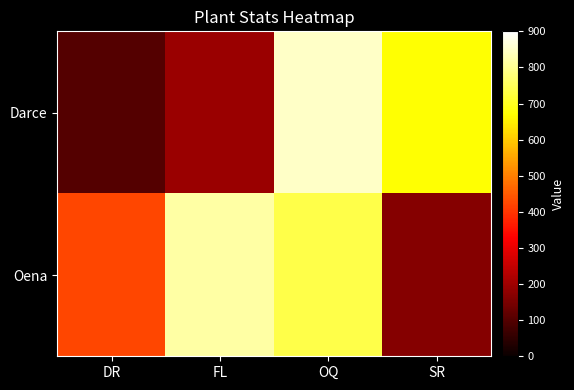

What is the spread (max minus min) of values at OQ?

111